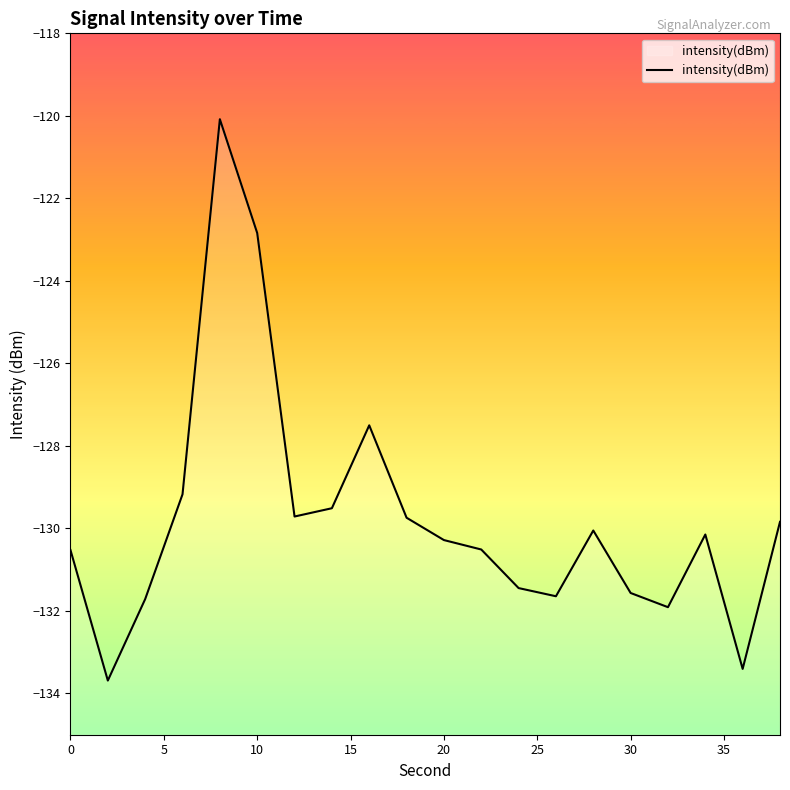

The chart shows a value of -223.6 at 30. True or false?

False